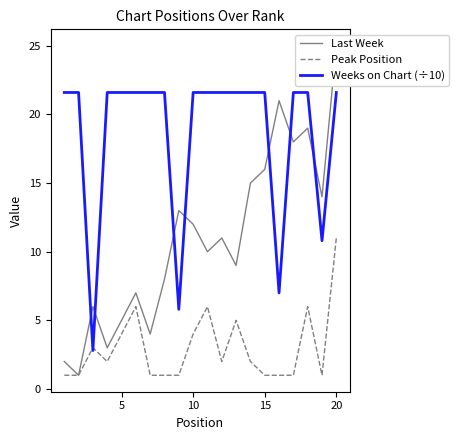

What is the maximum value for Weeks on Chart (÷10)?

21.6